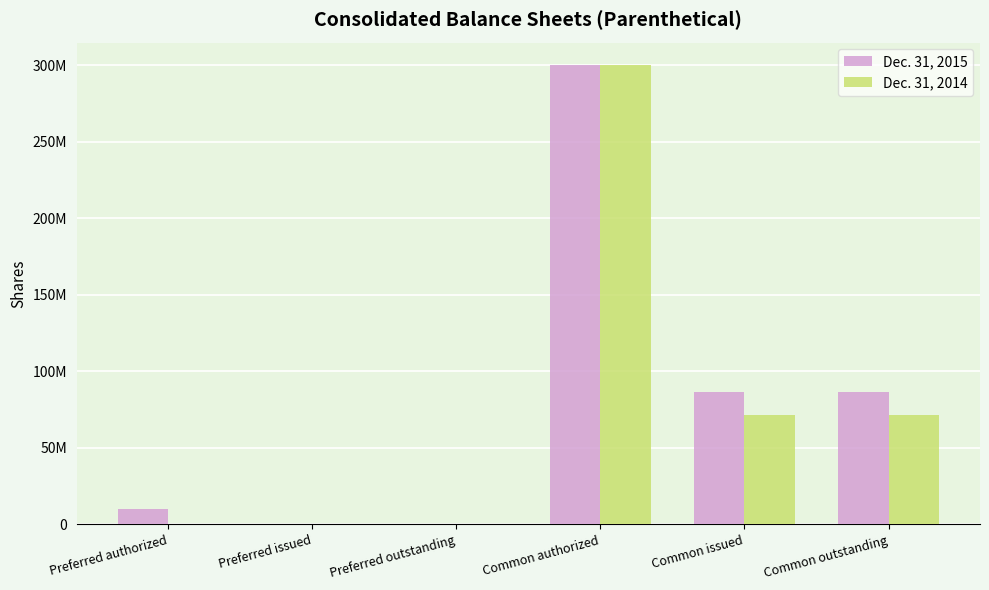

What are all the series names shown in the legend?

Dec. 31, 2015, Dec. 31, 2014